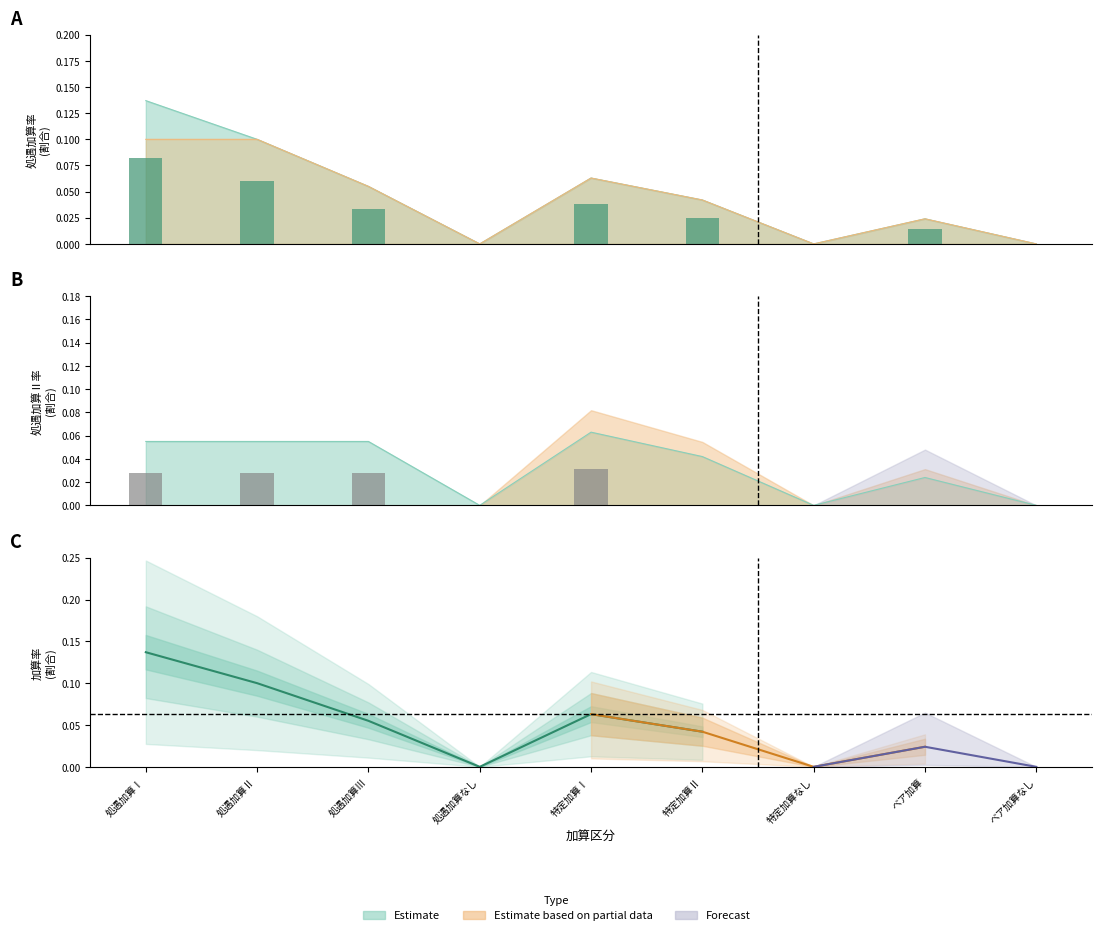

Is it true that 処遇加算Ⅰ equals -0.0 at 処遇加算なし?

False